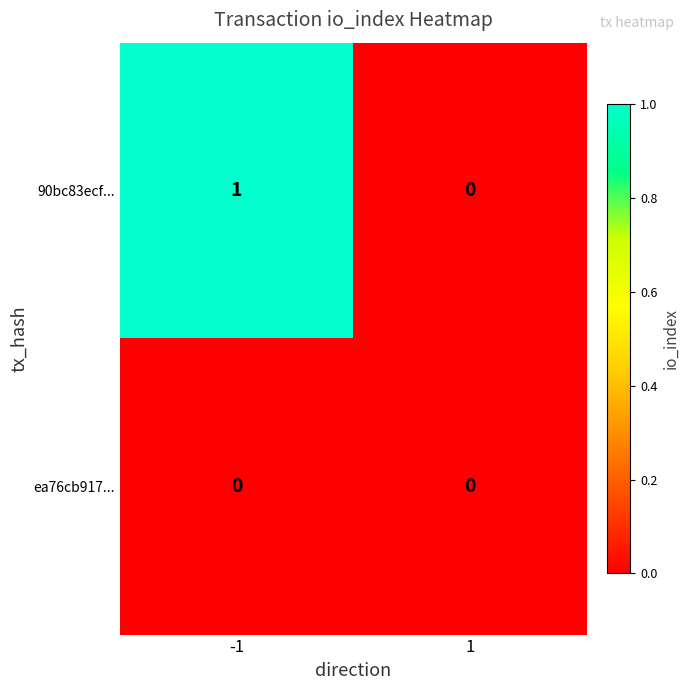

The ea76cb917... series shows 0 at 1. True or false?

True